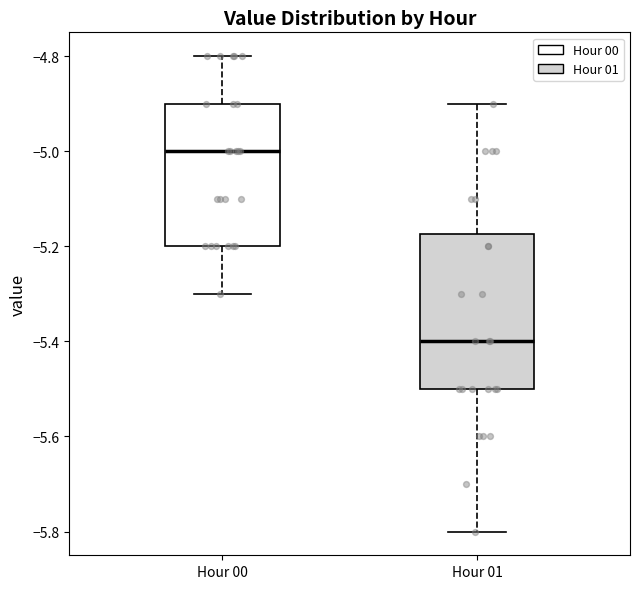

Reading left to right, transcribe this box plot: for each box, give where its median line is, the range the box spans, and where its two whiskers end, as read against the y-axis. The values are not printed on the chart, so give them approximately, as read against the axis.

Hour 00: median -5.00, box -5.20 to -4.90, whiskers -5.30 to -4.80
Hour 01: median -5.40, box -5.50 to -5.18, whiskers -5.80 to -4.90